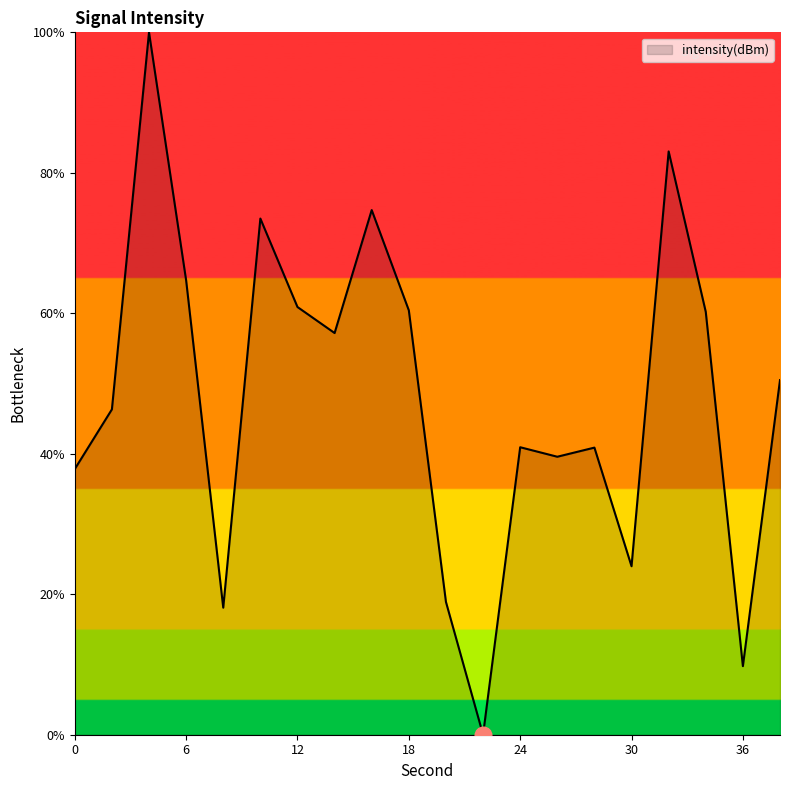

What is the difference between the maximum and minimum values?

100.0